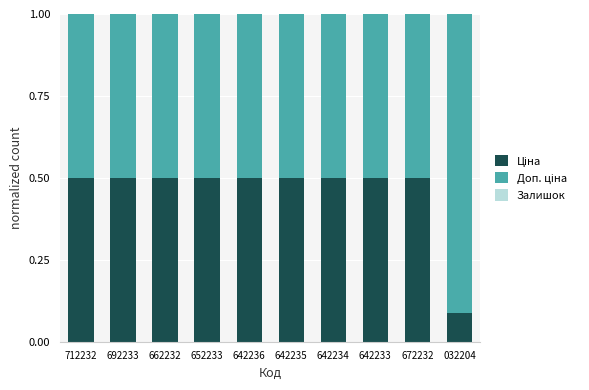

Does the chart contain stacked bars?

Yes